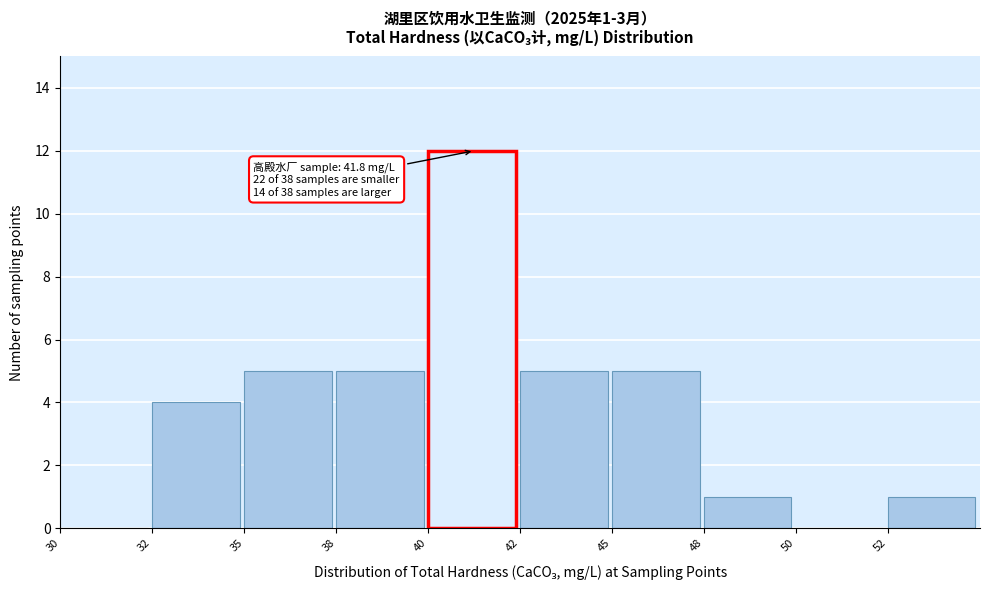

Reading left to right, transcribe all the data shown in this chart.

30=0	32=4	35=5	38=5	40=12	42=5	45=5	48=1	50=0	52=1